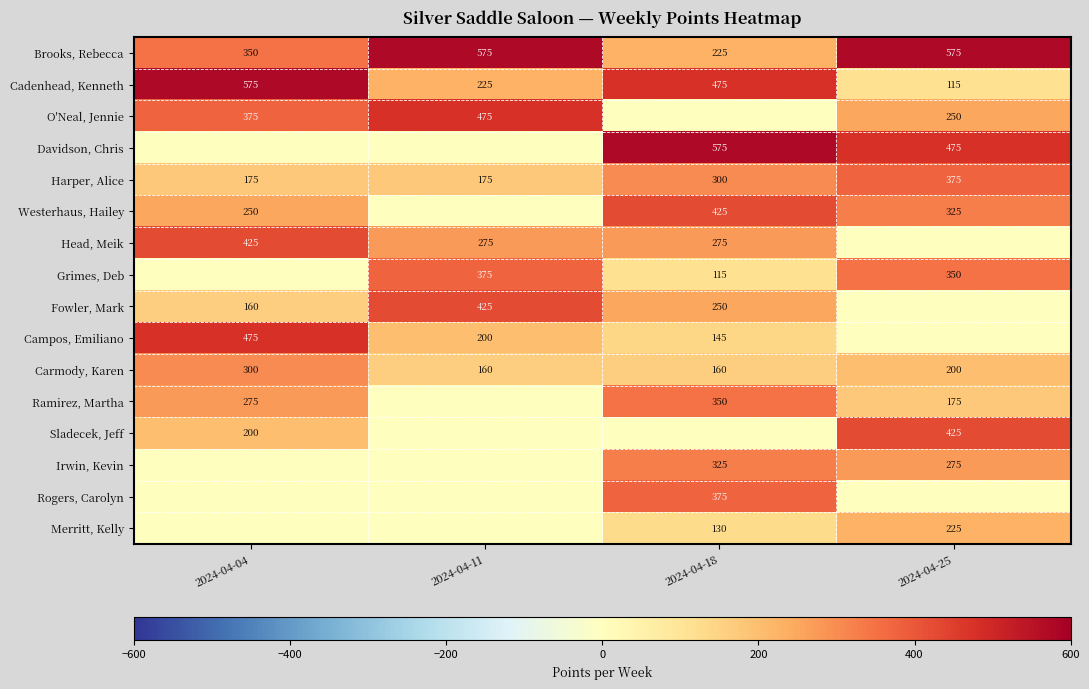

What is the difference between the highest and lowest values at 2024-04-18?

575